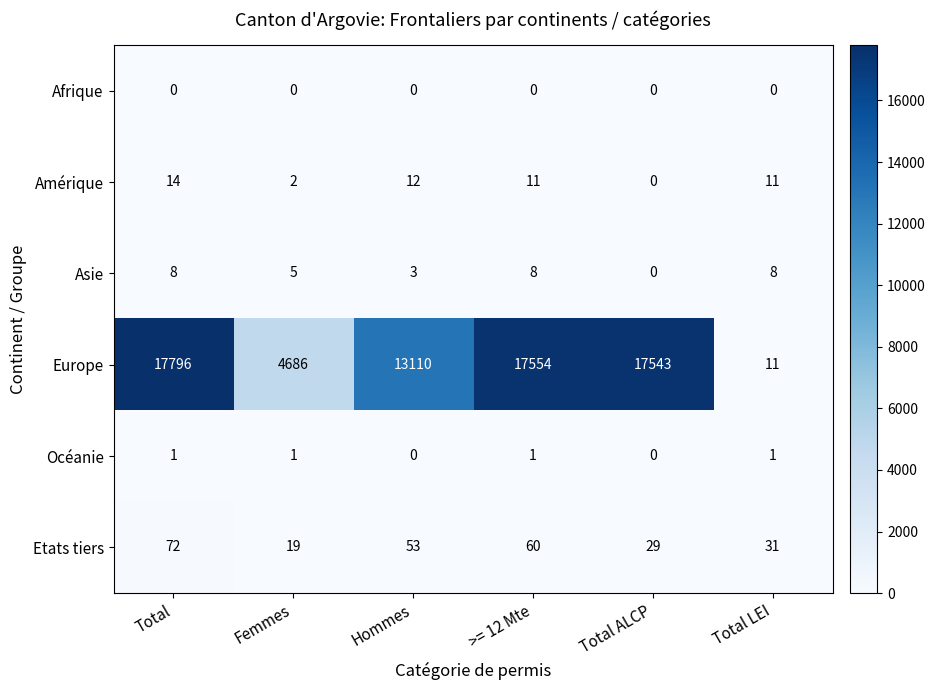

Which series has the largest range (max minus min)?

Europe